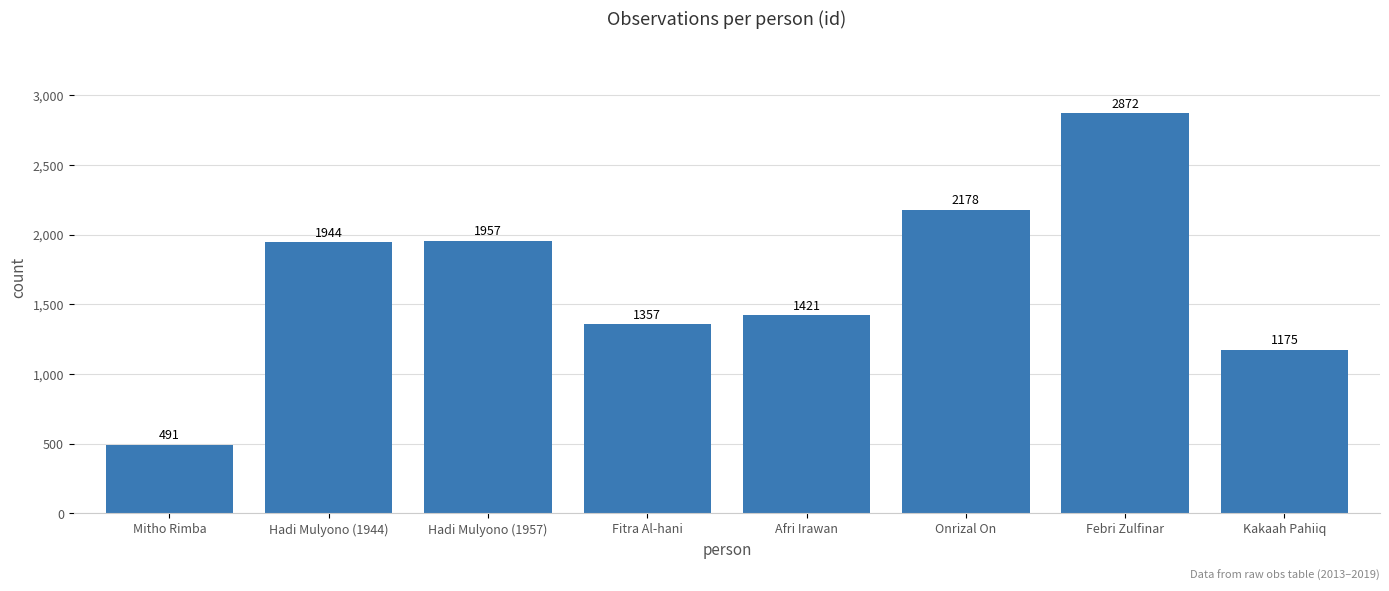

What is the change in value from Hadi Mulyono (1944) to Onrizal On?

+234